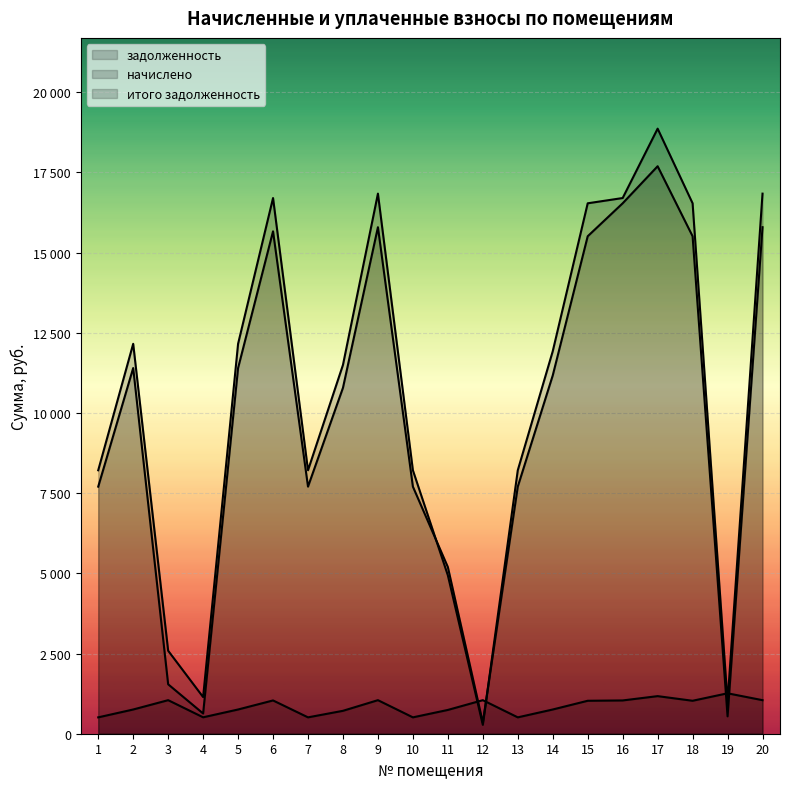

What is the value of the итого задолженность point at the 2nd from the left?

12157.2